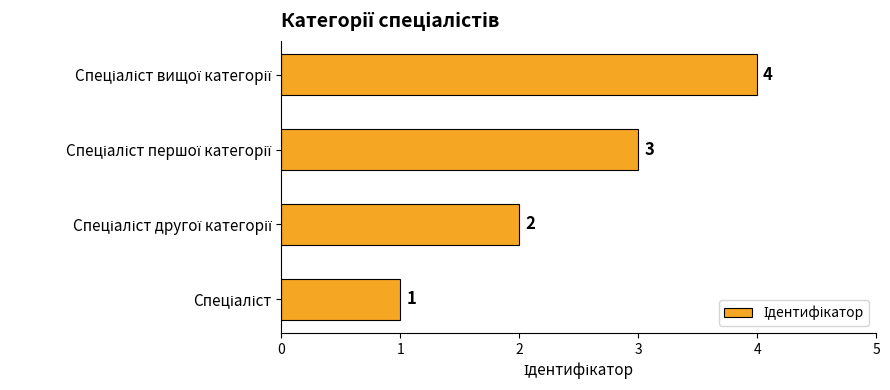

Are the bars horizontal?

Yes